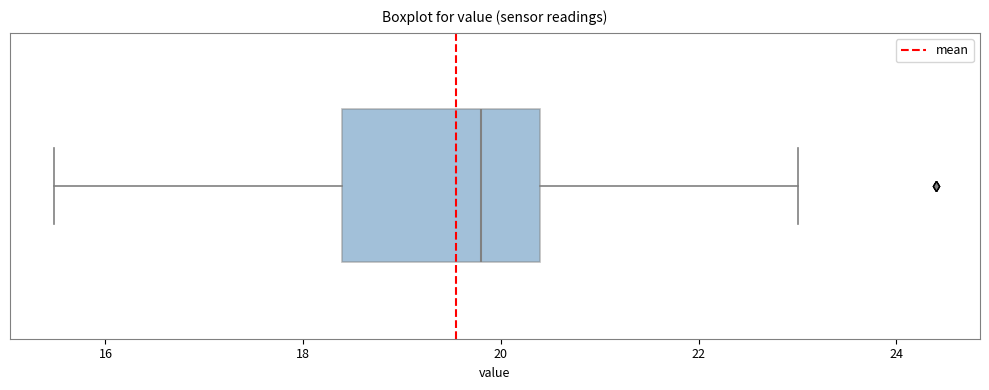

Transcribe this box plot: give where the median line is, the range the box spans, and where the two whiskers end, as read against the x-axis. The values are not printed on the chart, so give them approximately, as read against the axis.

median 19.8, box 18.4 to 20.4, whiskers 15.4 to 23.0